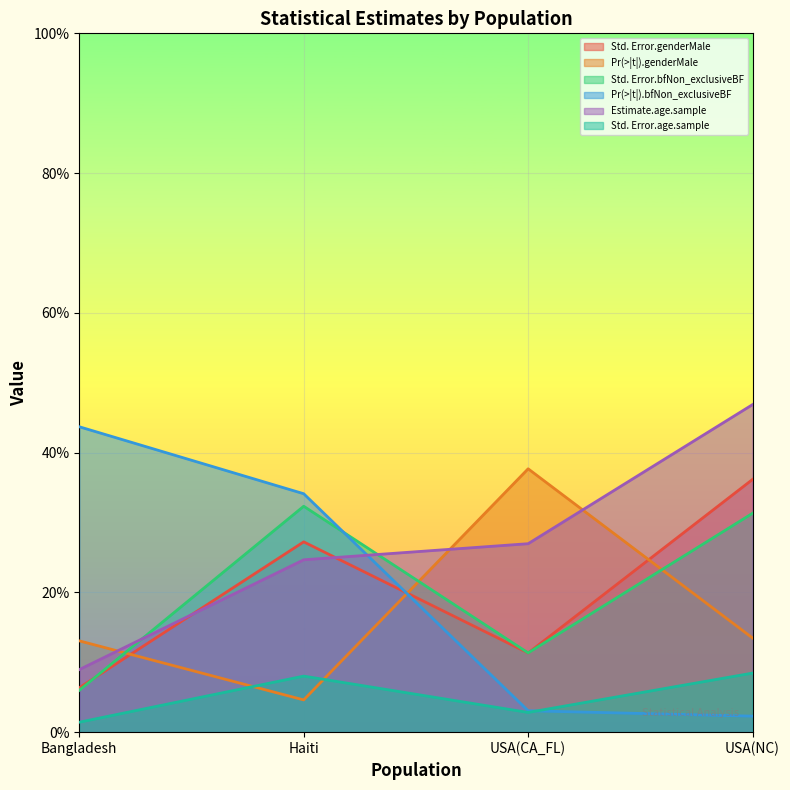

What is the maximum value for Std. Error.bfNon_exclusiveBF?

0.3